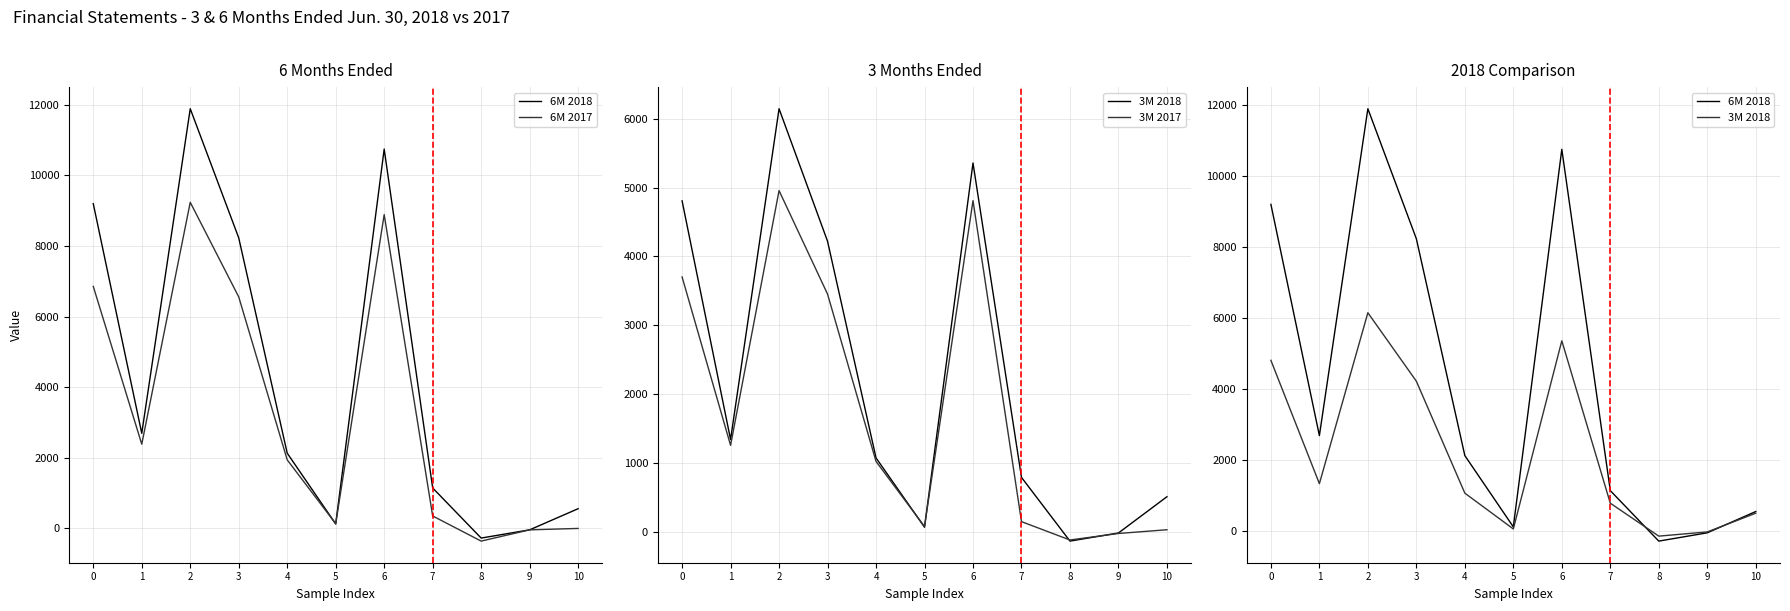

Does the chart have visible grid lines?

Yes